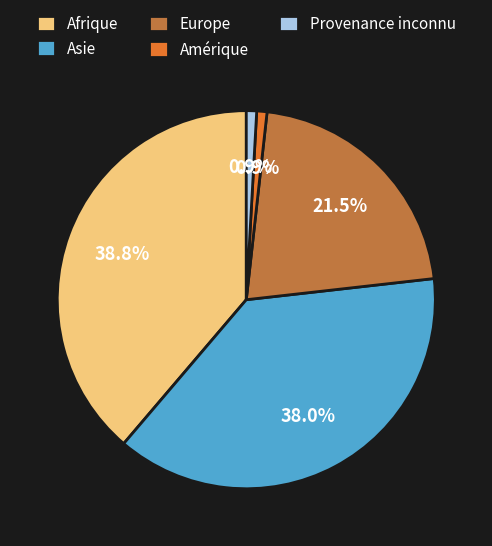

What percentage is the Provenance inconnu slice, to the nearest percent?

1%